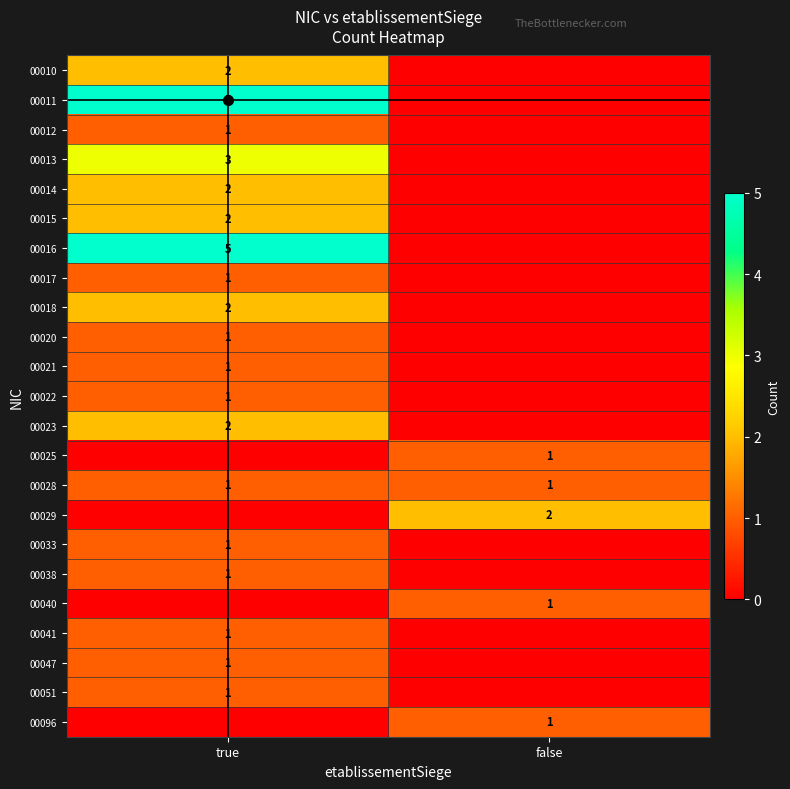

What is the difference between the maximum and minimum values in the 00015 series?

2